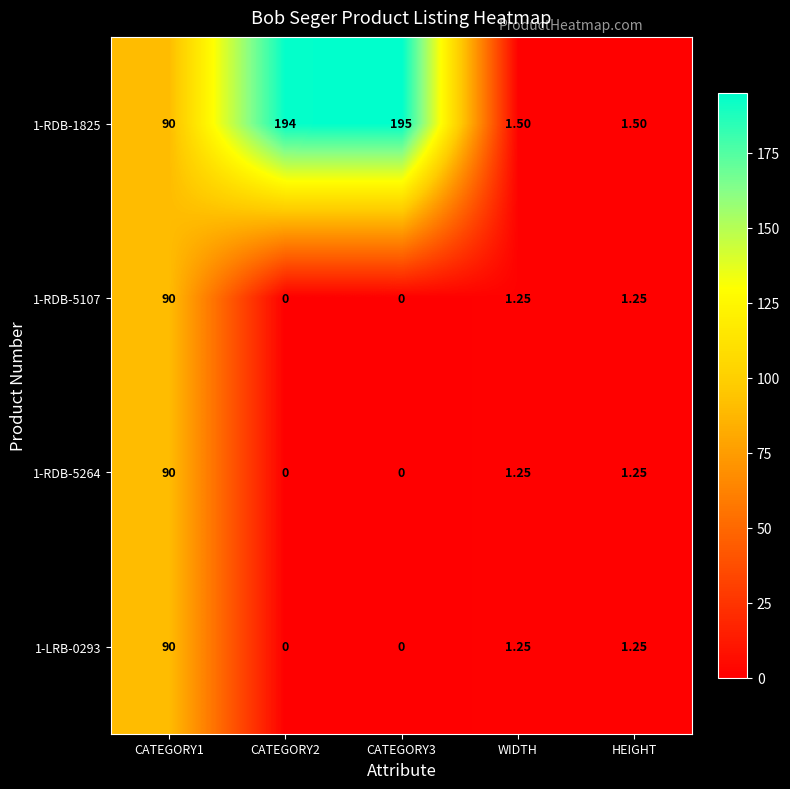

Is the value of 1-LRB-0293 at HEIGHT greater than the value of 1-RDB-1825 at WIDTH?

No